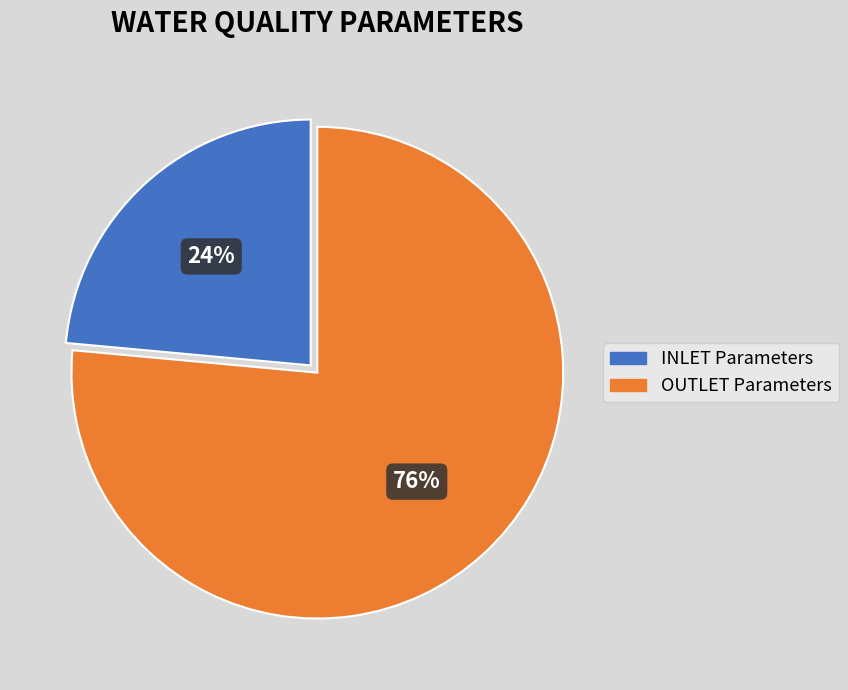

Is there any slice that represents more than half of the pie?

Yes